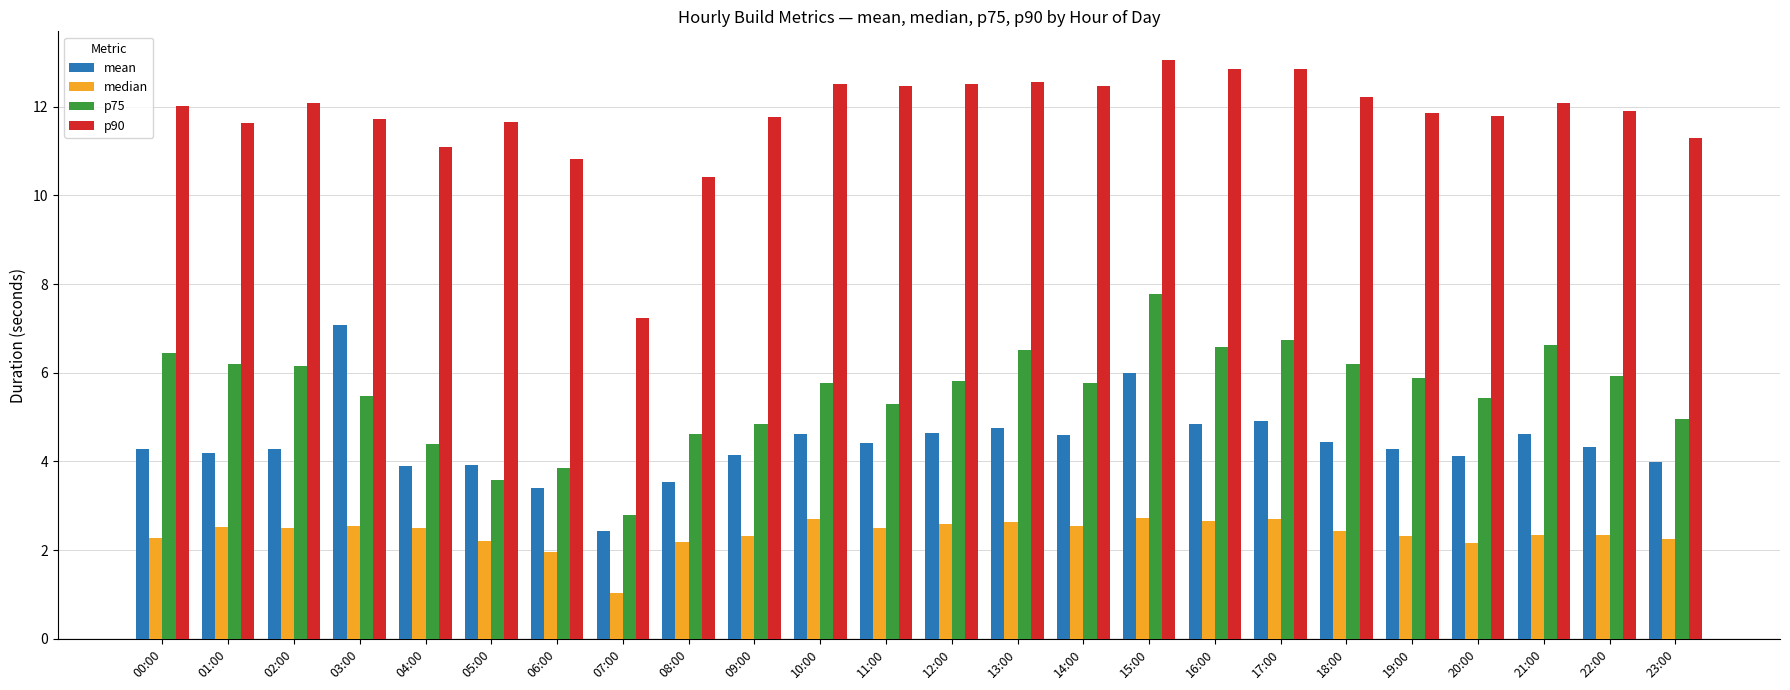

Is it true that p75 equals 11.0 at 16:00?

False